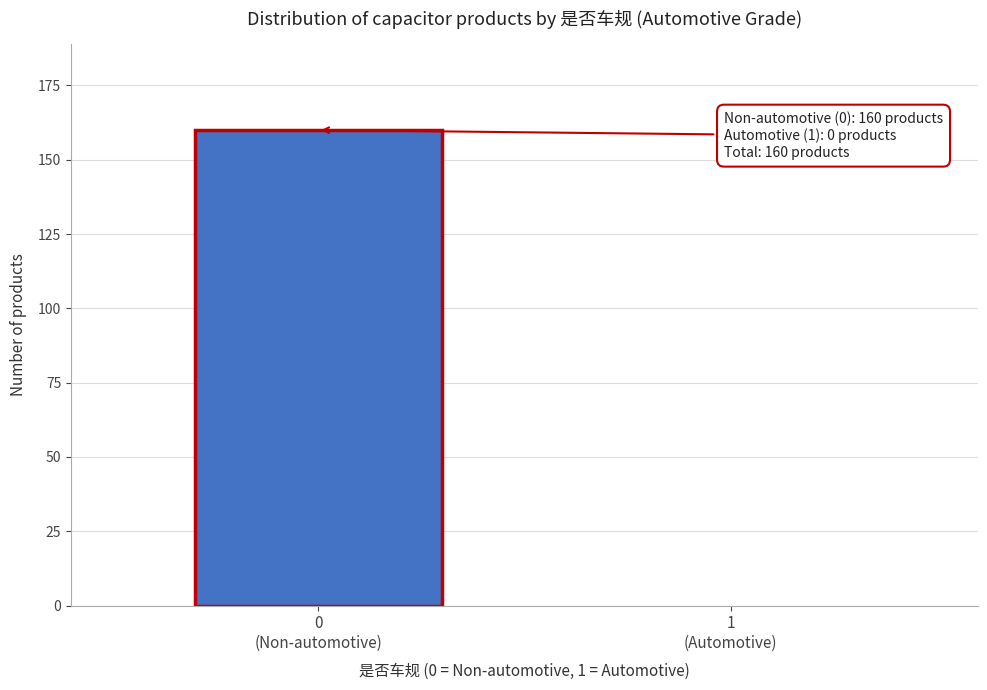

What is the sum of all values?

160